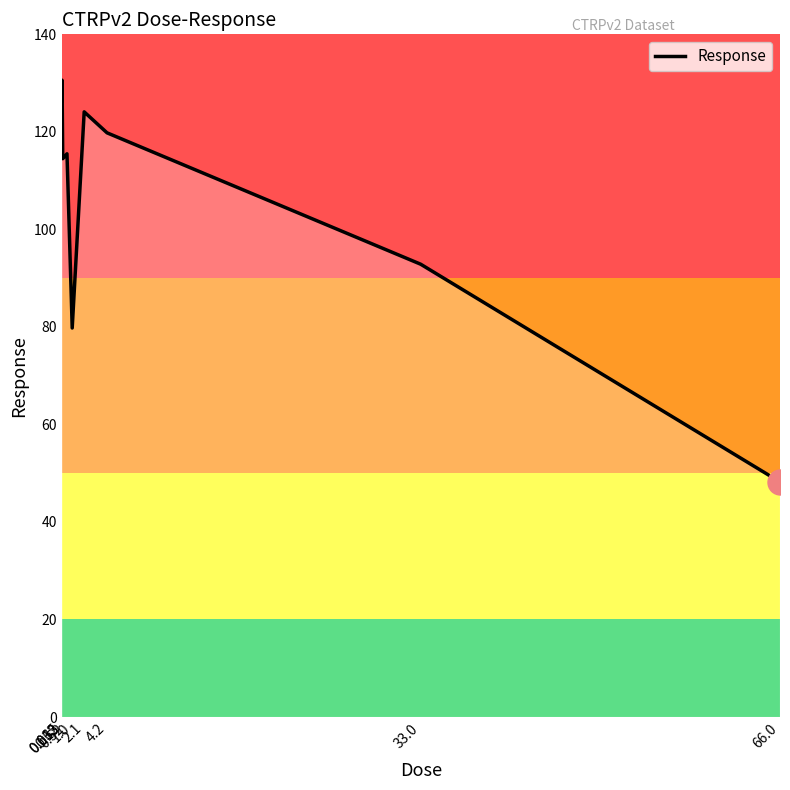

What is the greatest value displayed?

130.6